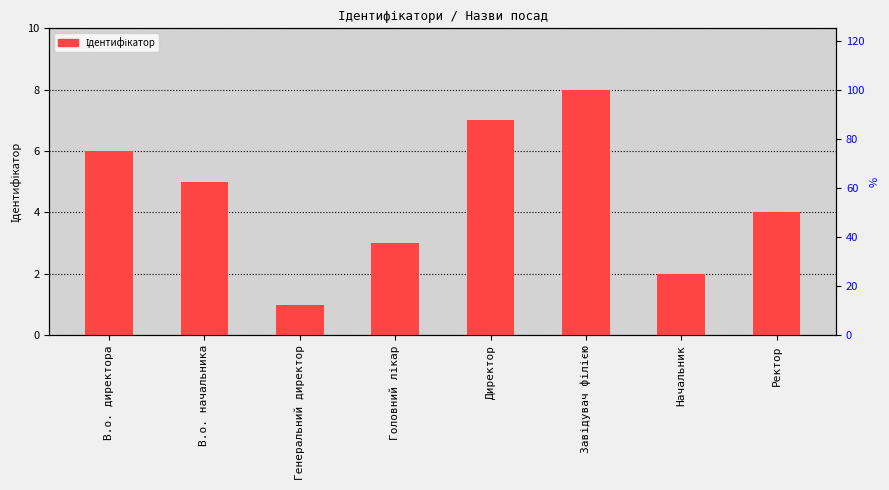

Does the chart contain any negative values?

No